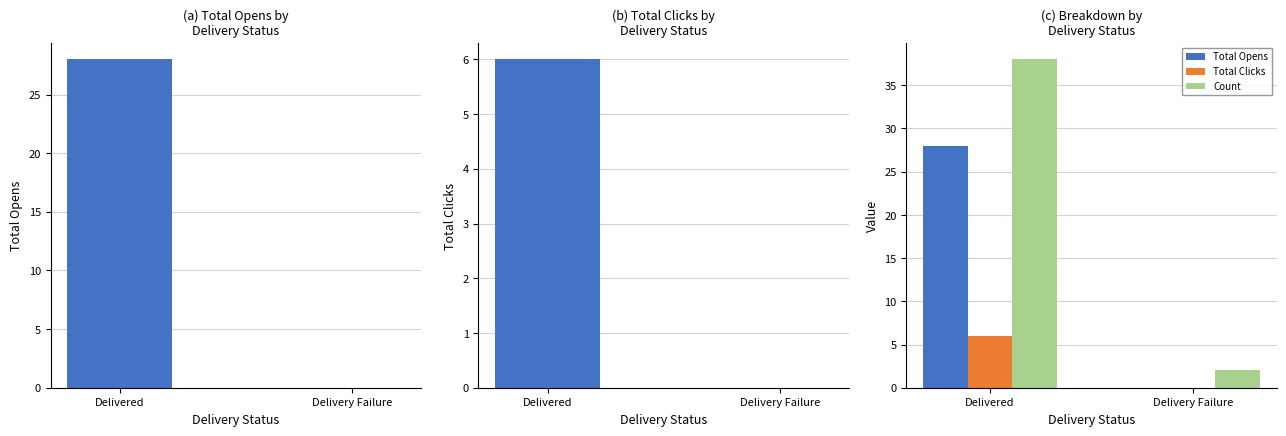

At which category is the sum across all series the highest?

Delivered